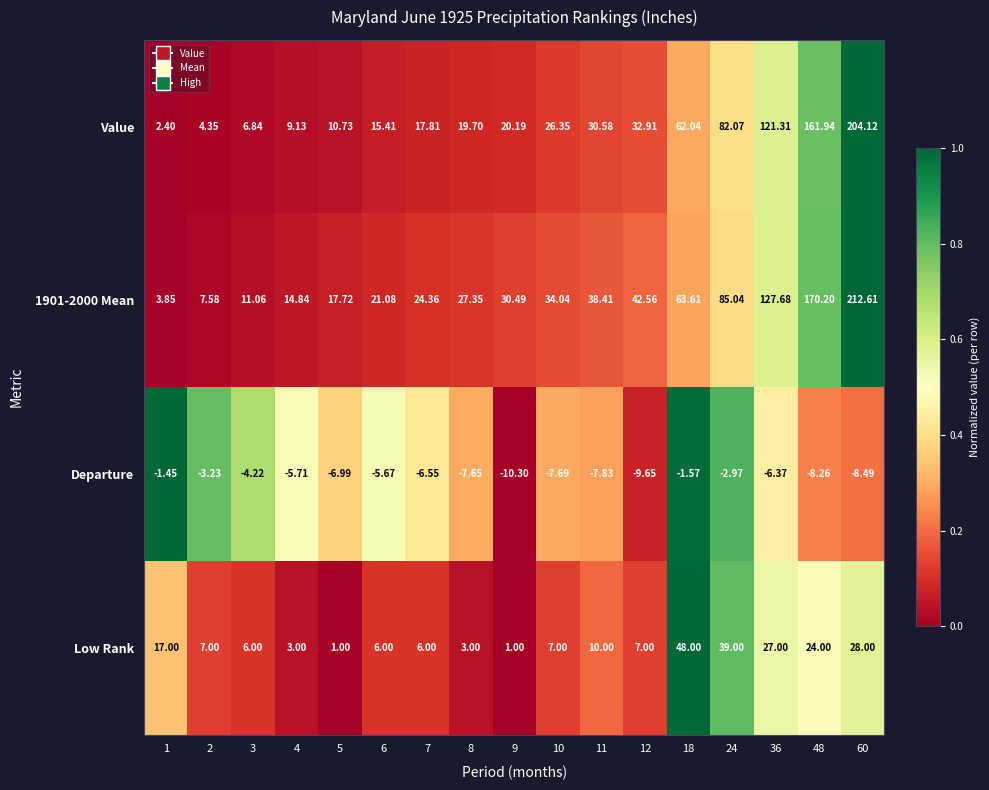

Between 3 and 12, which series saw the biggest shift?

1901-2000 Mean